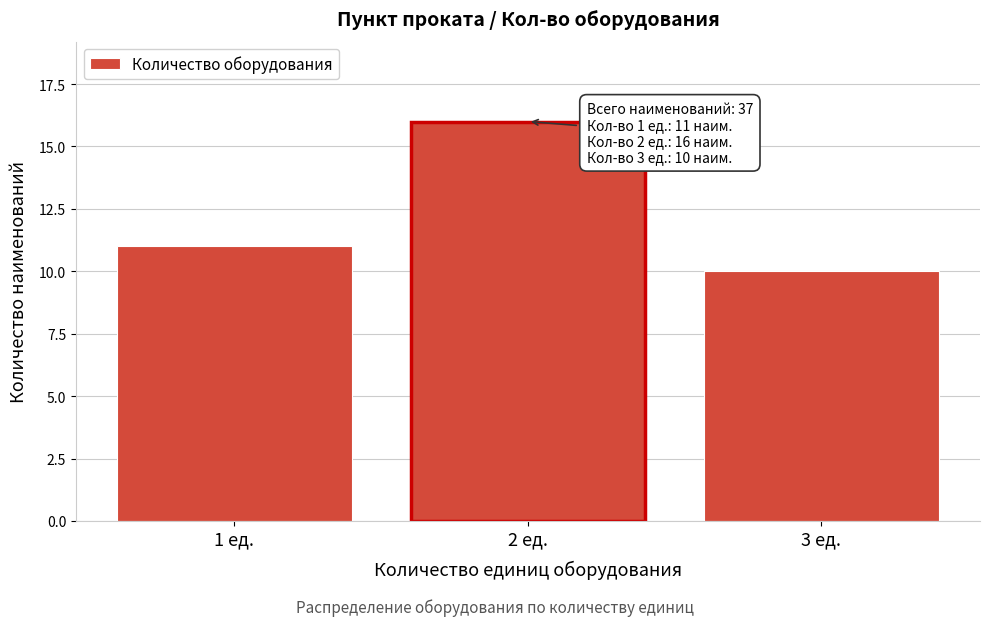

Reading right to left, list all the values displayed in this chart.

10	16	11